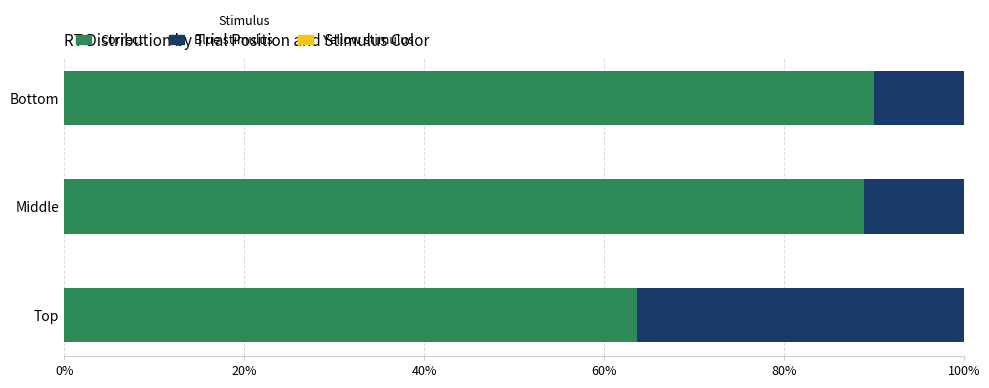

Between Middle and Top, which is larger?

Middle